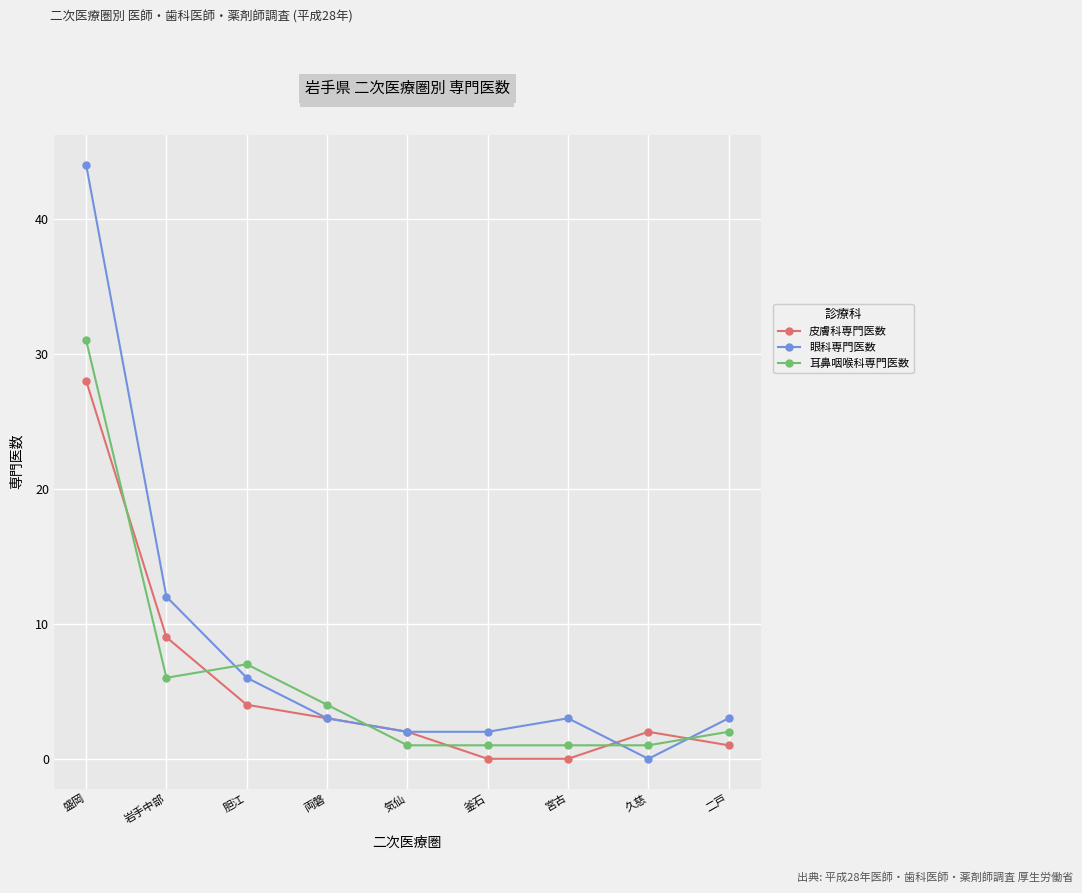

The 皮膚科専門医数 series shows 2 at 気仙. True or false?

True